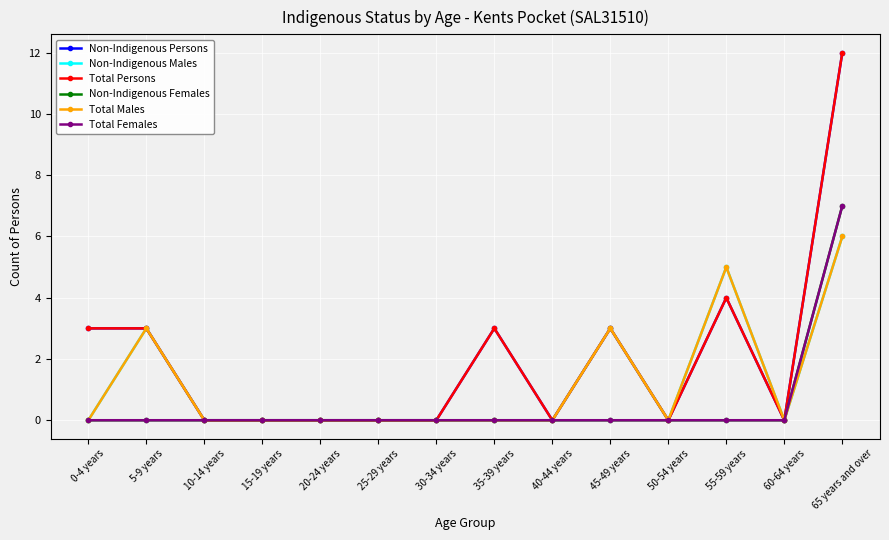

What is the label of the 12th point from the left?

55-59 years